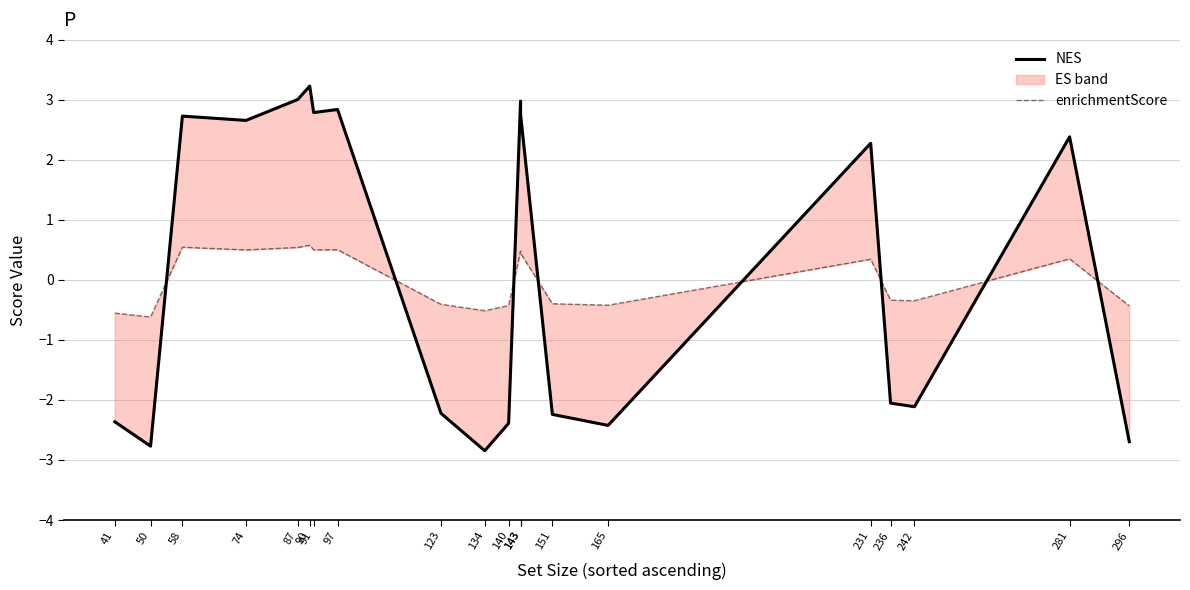

What is the difference between the enrichmentScore values at 143 and 296?

0.9